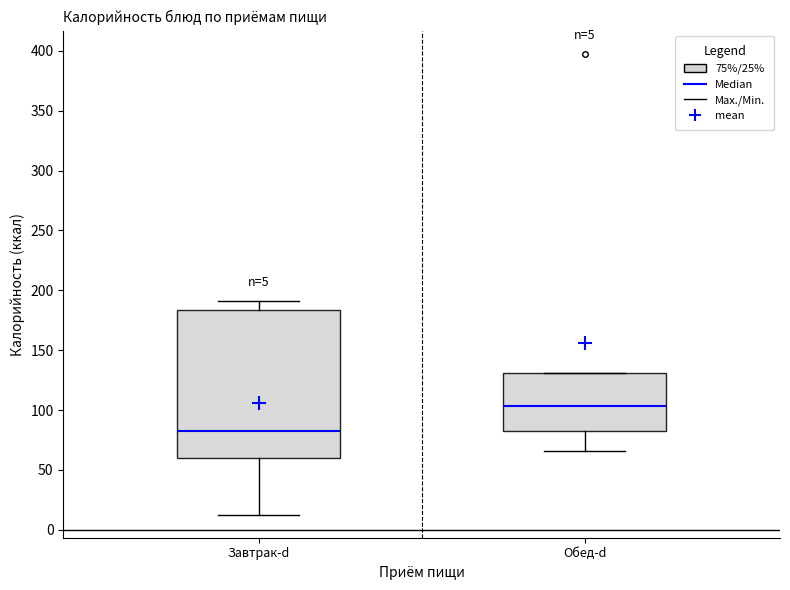

Which box's median line is the lowest?

Завтрак-d